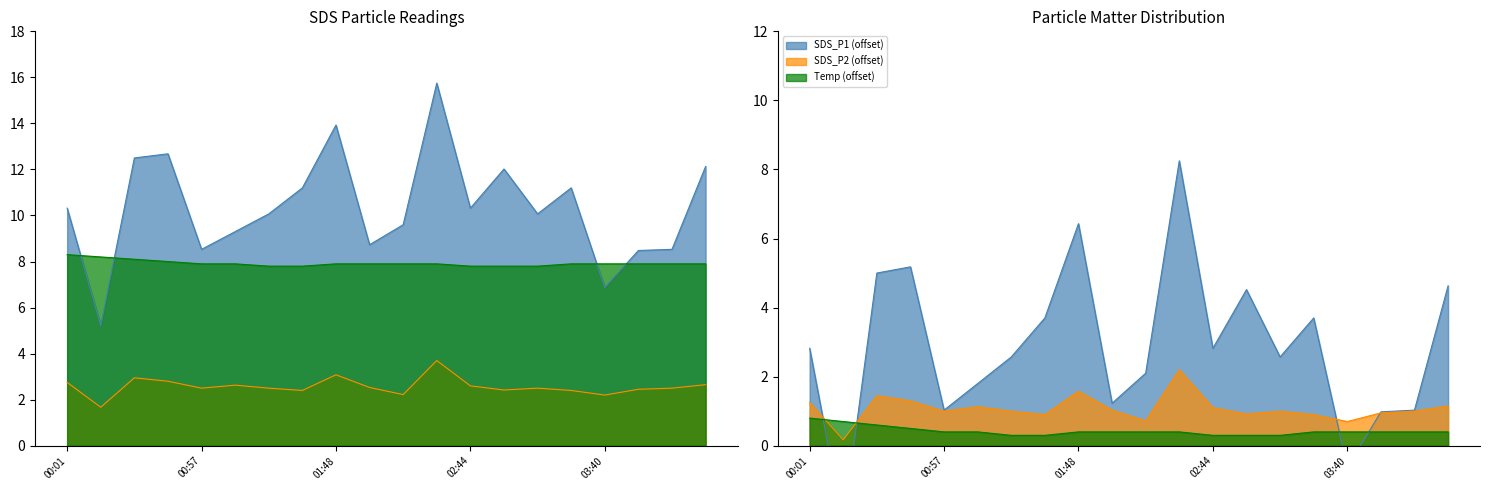

What position from the left is 02:44?

13